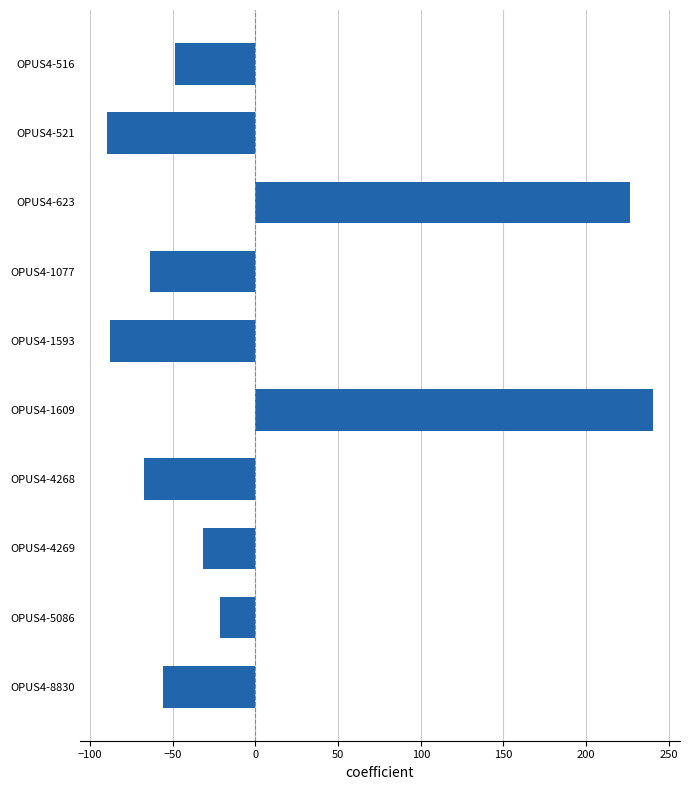

Reading top to bottom, list all the values displayed in this chart.

OPUS4-516=-48.7	OPUS4-521=-89.7	OPUS4-623=226.3	OPUS4-1077=-63.7	OPUS4-1593=-87.7	OPUS4-1609=240.3	OPUS4-4268=-67.7	OPUS4-4269=-31.7	OPUS4-5086=-21.7	OPUS4-8830=-55.7